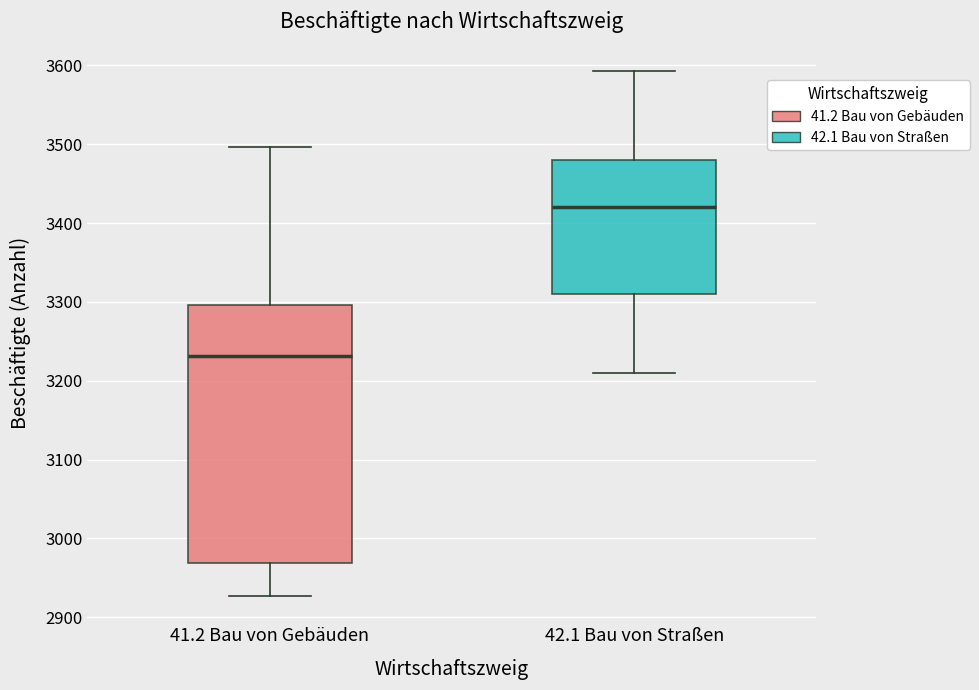

Reading left to right, transcribe this box plot: for each box, give where its median line is, the range the box spans, and where its two whiskers end, as read against the y-axis. The values are not printed on the chart, so give them approximately, as read against the axis.

41.2 Bau von Gebäuden: median 3230, box 2970 to 3300, whiskers 2930 to 3500
42.1 Bau von Straßen: median 3420, box 3310 to 3480, whiskers 3210 to 3590